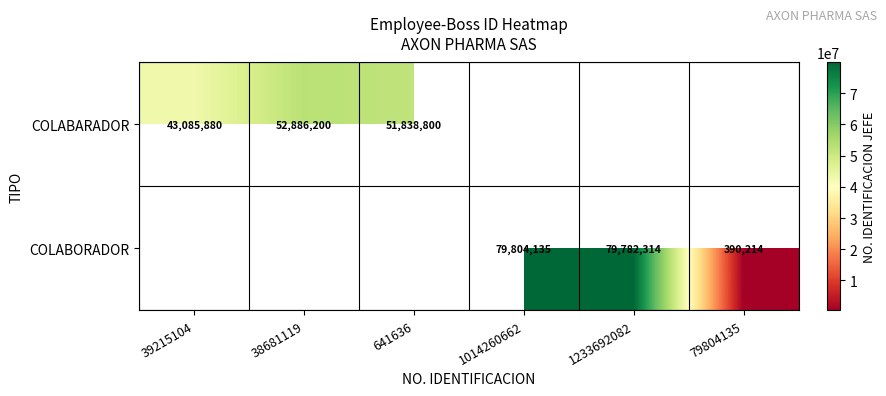

True or false: COLABORADOR has a value of 50817148.8 at 1014260662.

False